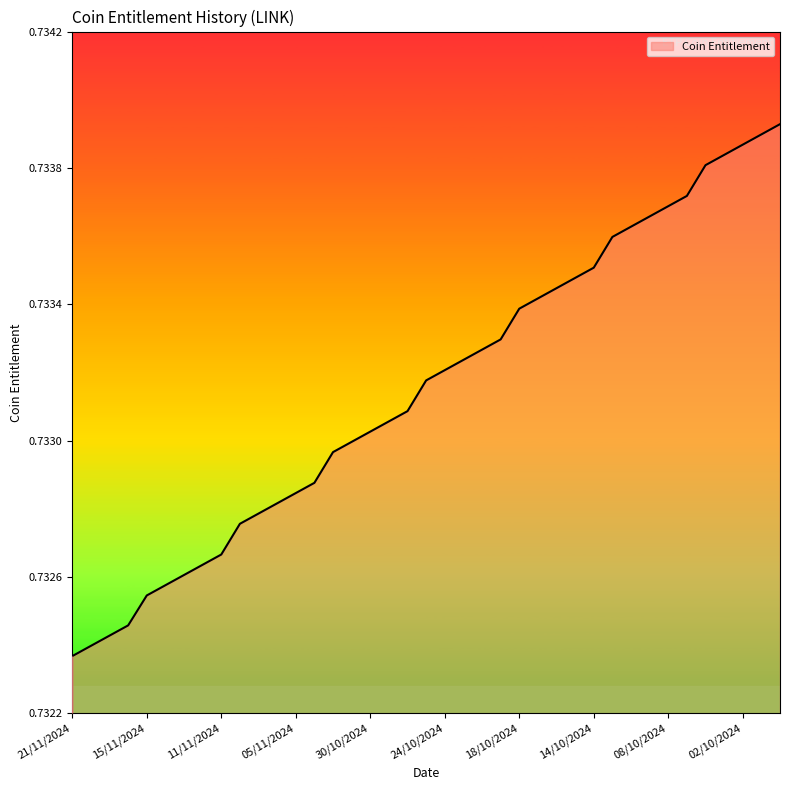

What is the label of the 18th point from the left?

29/10/2024